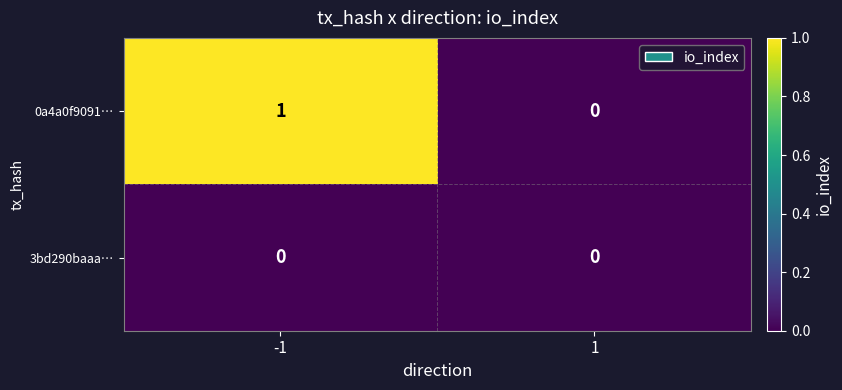

What is the difference between the highest and lowest values at -1?

1